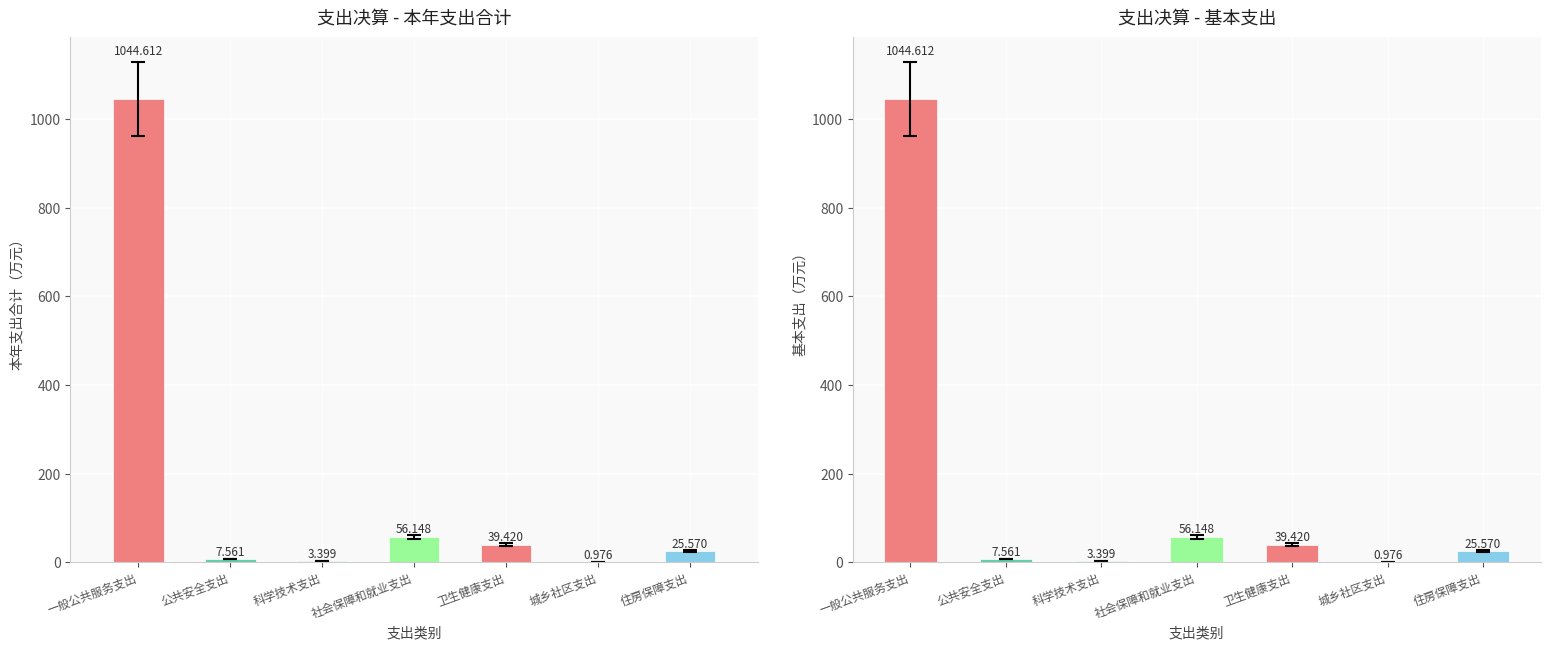

What position from the right is 城乡社区支出?

2